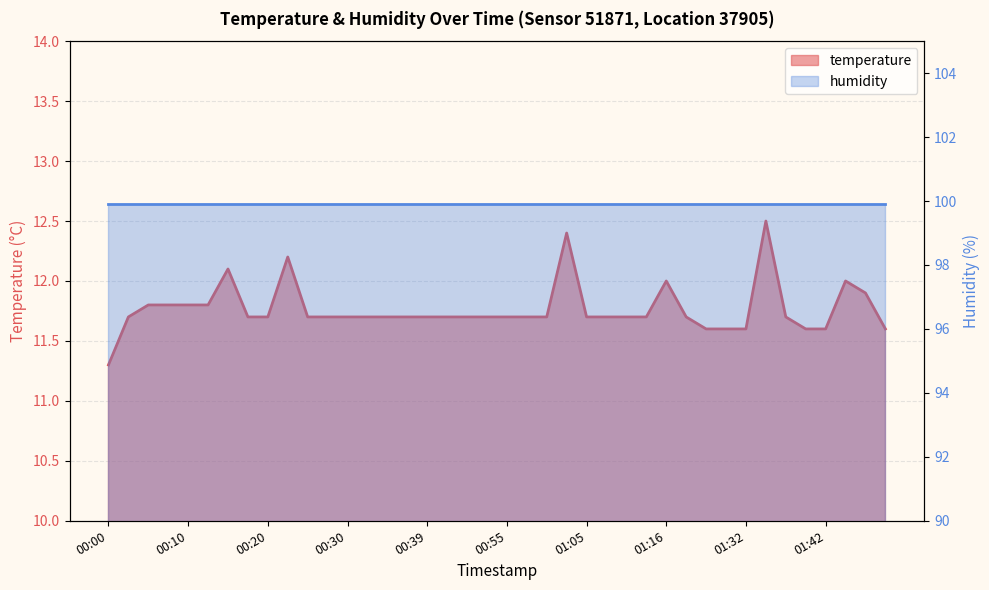

At which category does the chart reach its peak across all series?

01:34